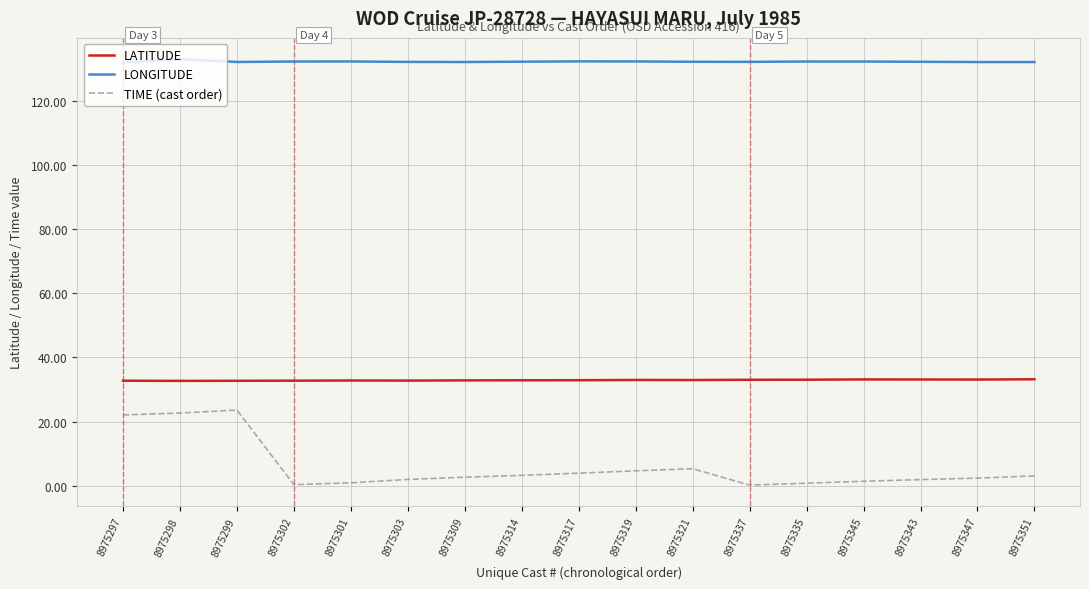

Count the number of categories in the chart.

17